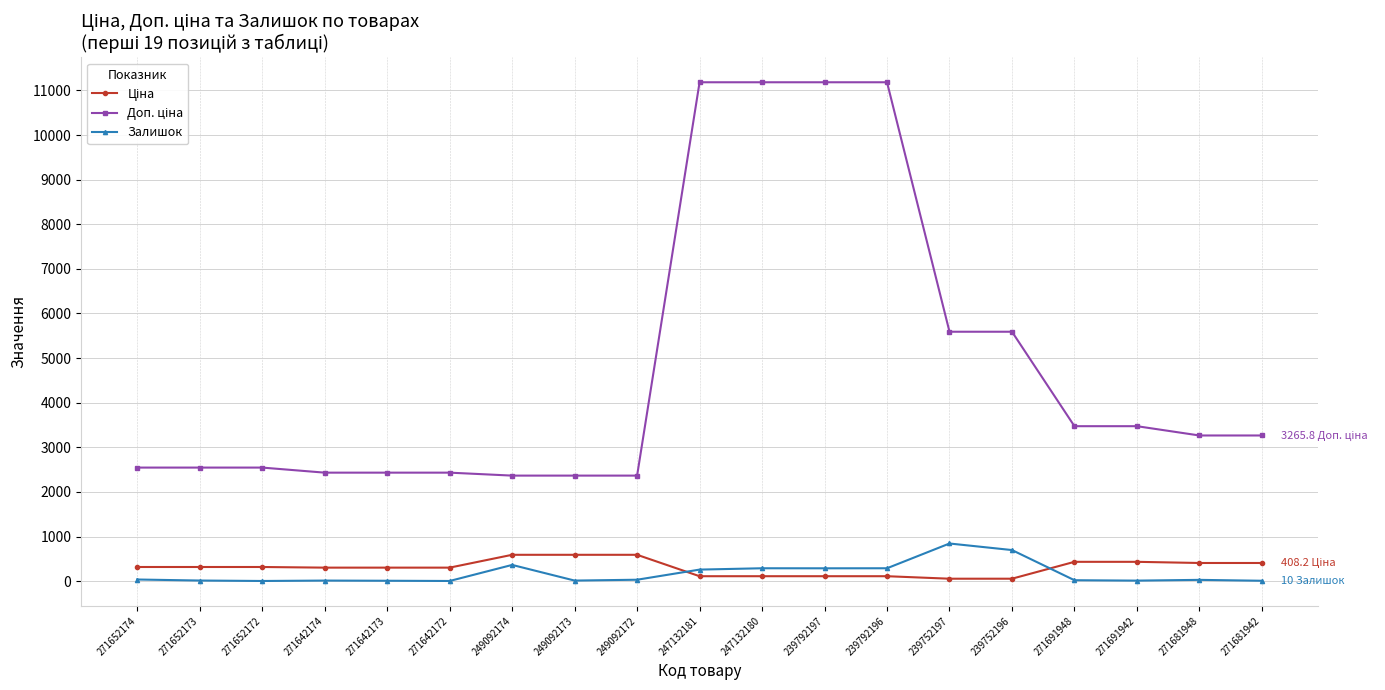

True or false: Залишок has more than 0 points higher than both neighbors.

True